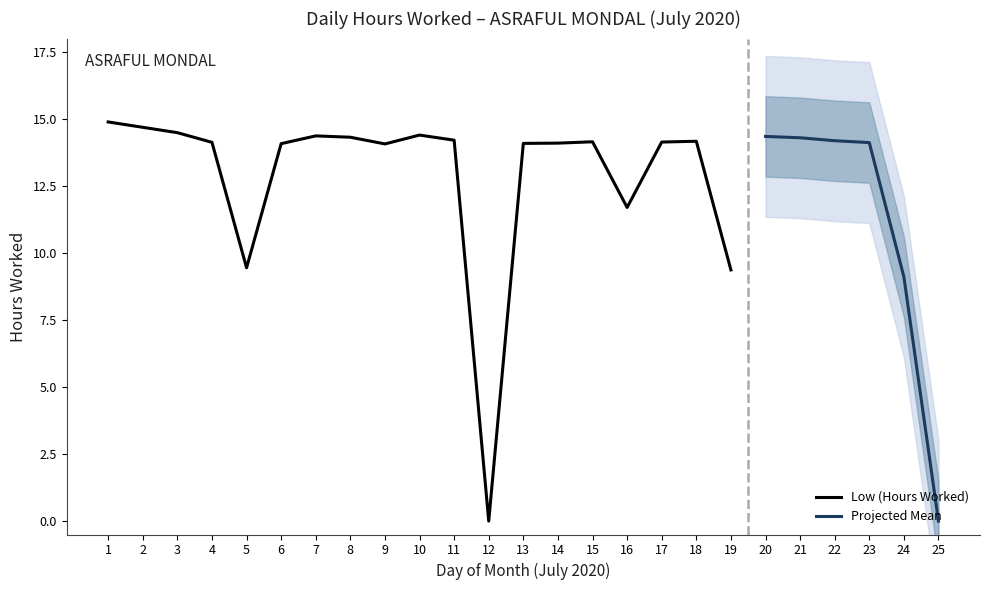

Reading left to right, extract all data points from this chart.

14.9	14.7	14.5	14.1	9.4	14.1	14.4	14.3	14.1	14.4	14.2	0.0	14.1	14.1	14.2	11.7	14.1	14.2	9.4	14.3	14.3	14.2	14.1	9.1	0.0